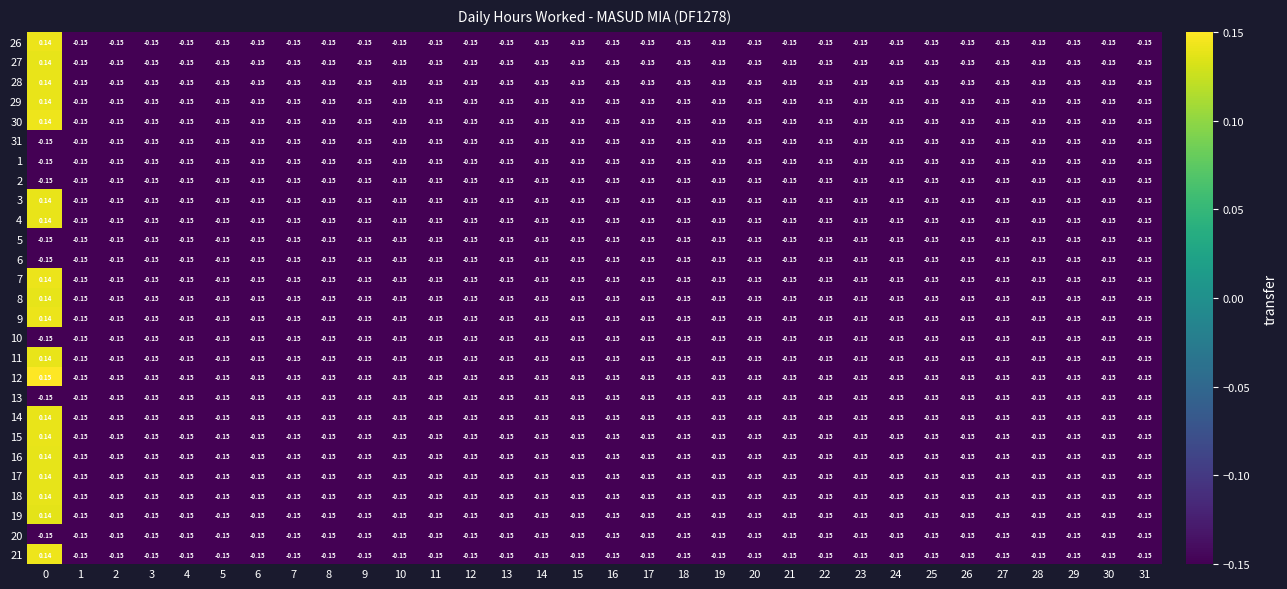

Is the value of 27 at 0 greater than the value of 8 at 11?

Yes